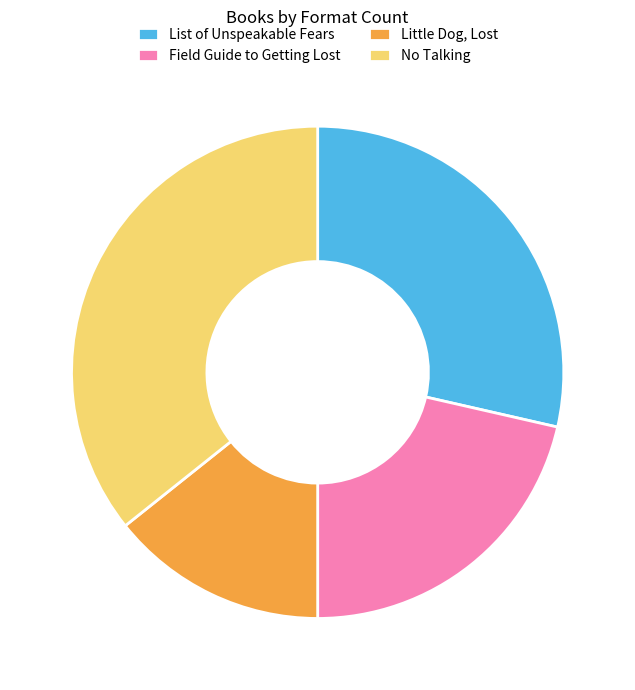

Do Field Guide to Getting Lost and No Talking together represent more than half of the pie?

Yes